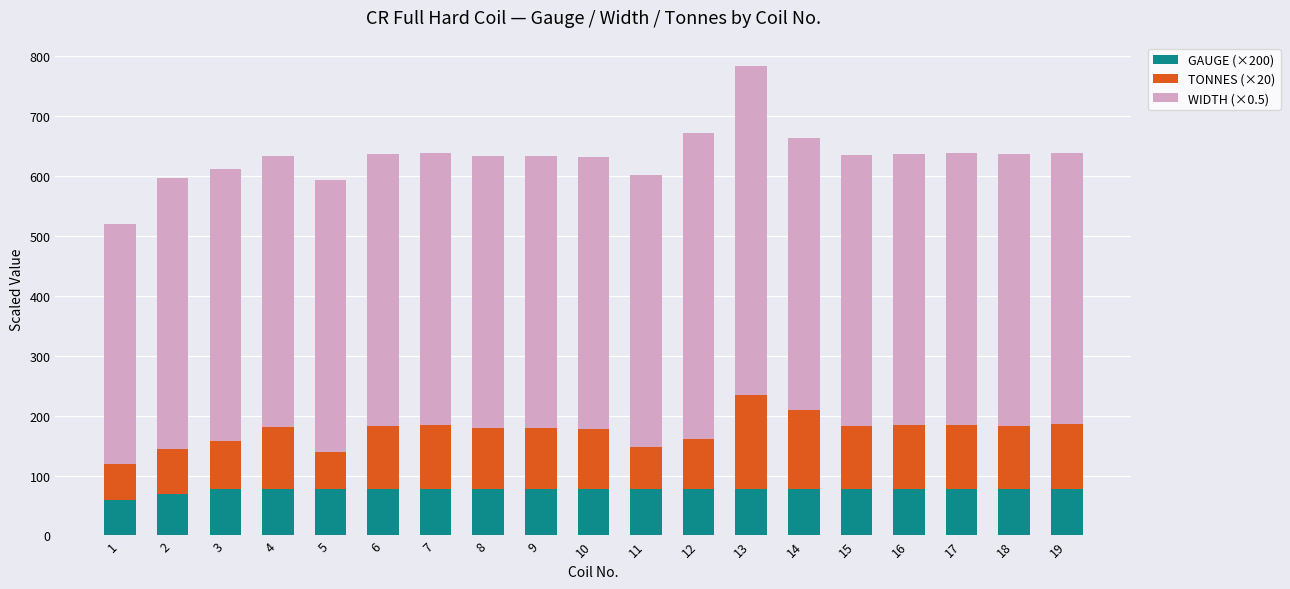

What is the total value across all series at 19?

638.8